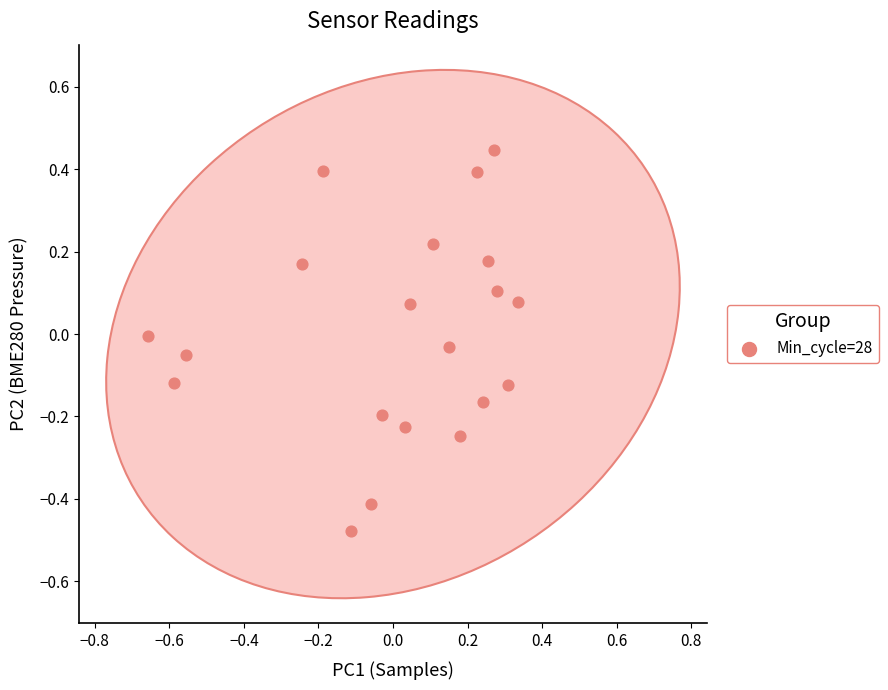

What is the range of X values (max minus min)?

1.0